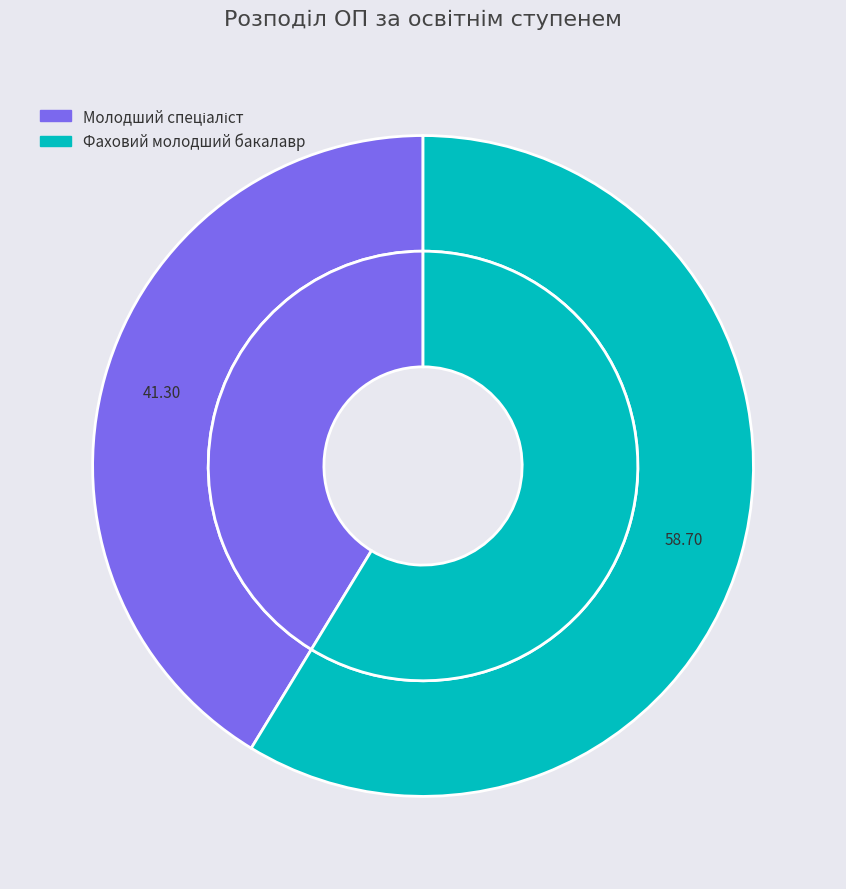

Between Фаховий молодший бакалавр and Молодший спеціаліст, which is larger?

Фаховий молодший бакалавр